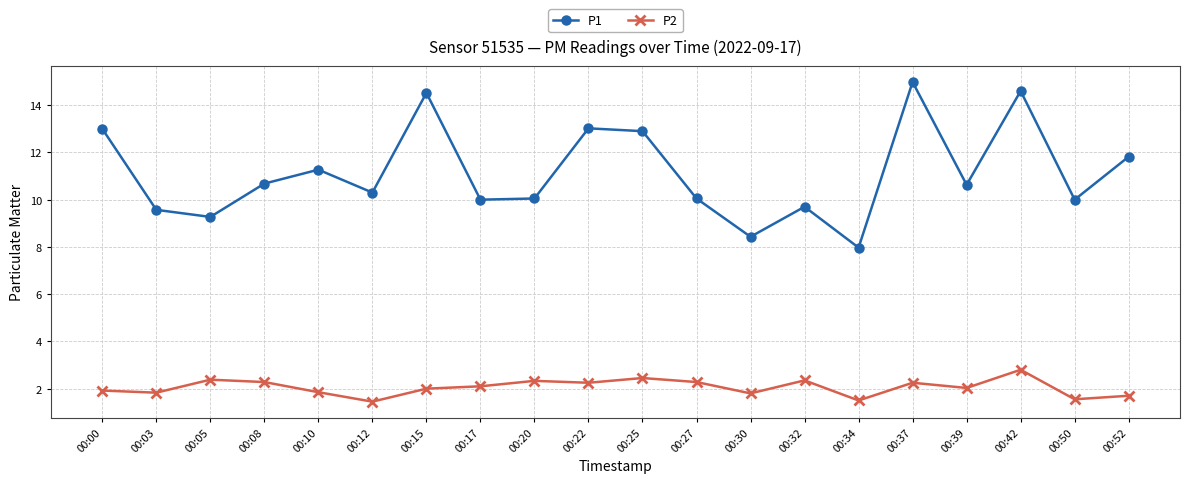

Is it true that P1 equals 14.2 at 00:32?

False